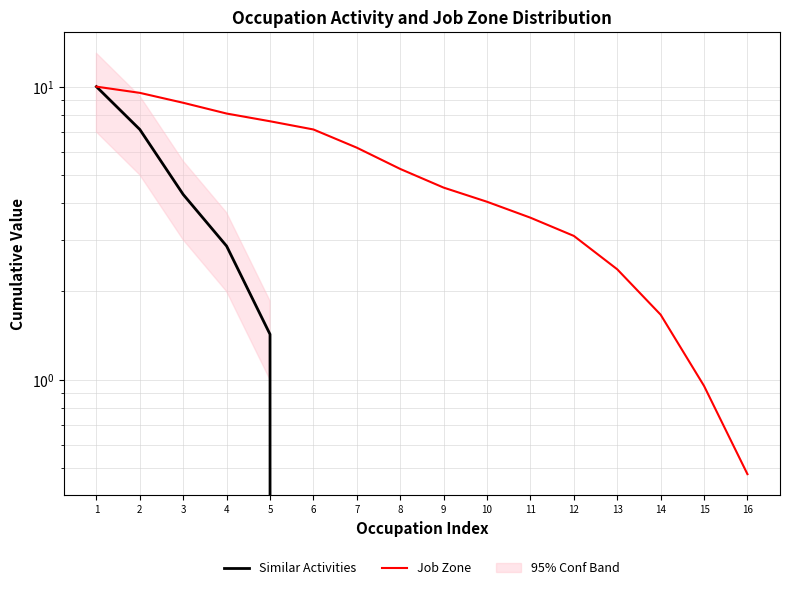

Which category has the lowest value in the Similar Activities series?

6